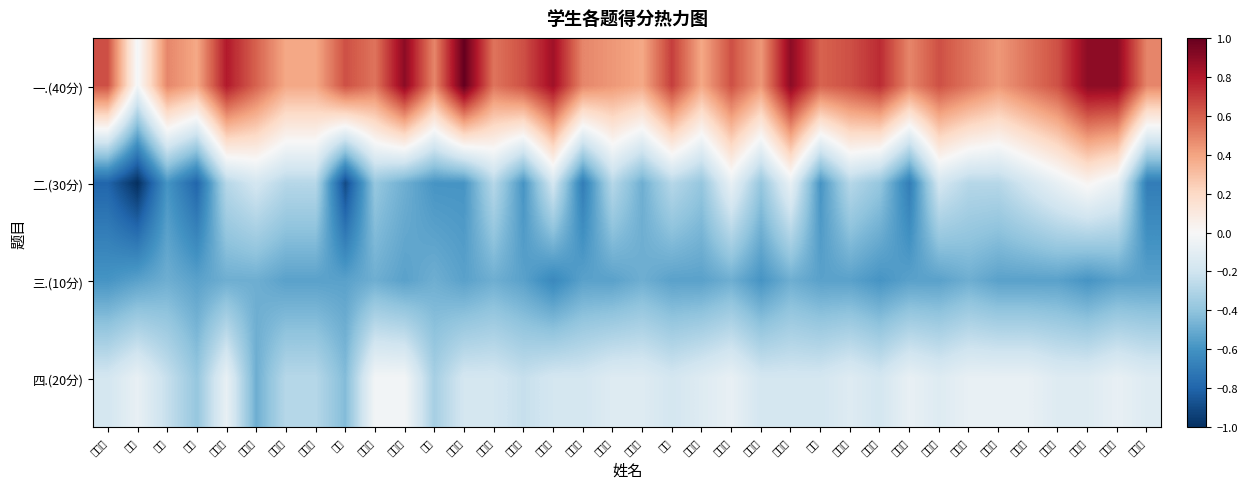

At how many categories does at least one series exceed 0?

35